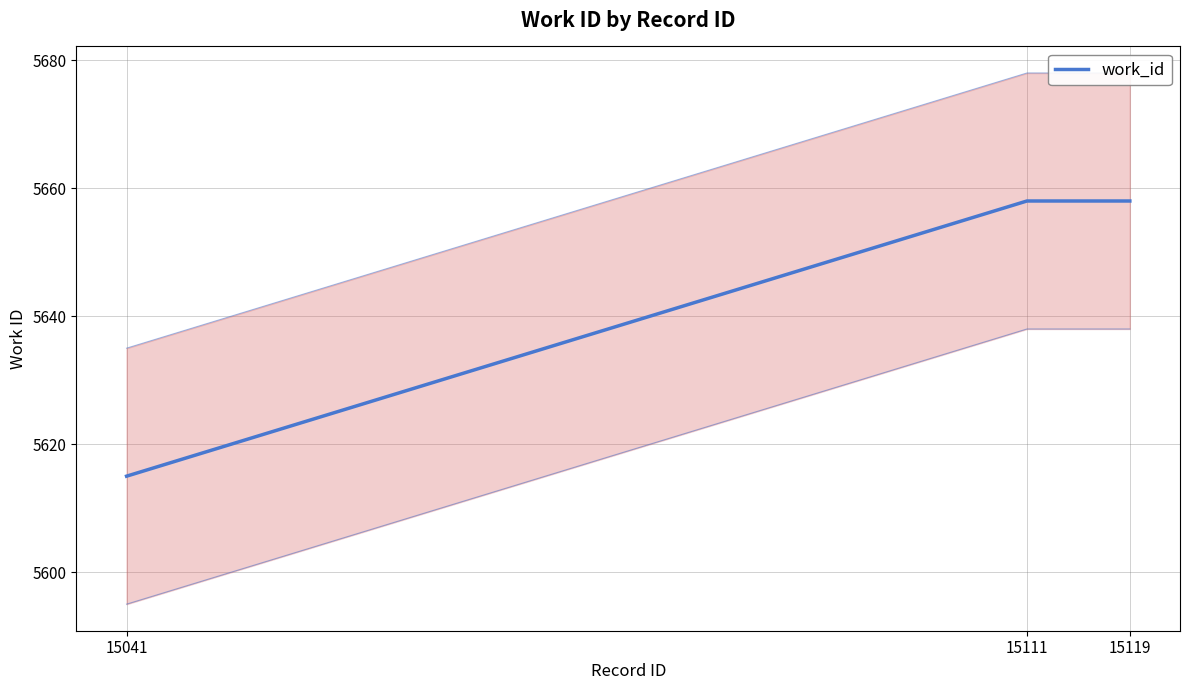

How many values are below 5658?

1